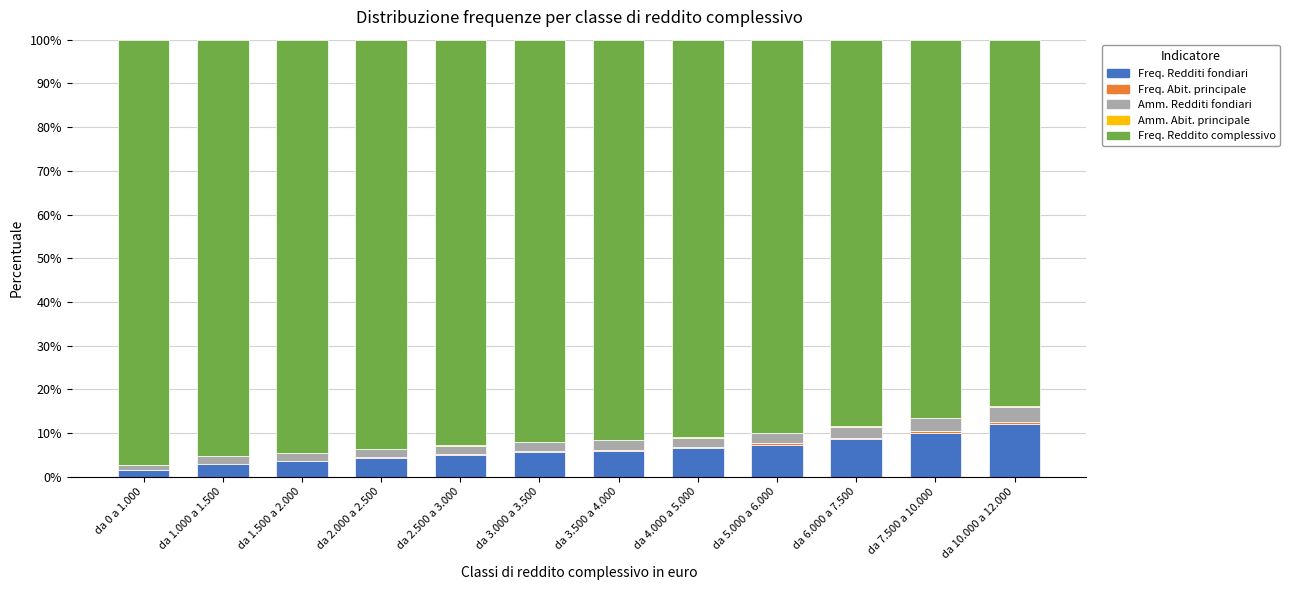

True or false: Freq. Redditi fondiari has a value of 4.3 at da 2.000 a 2.500.

True